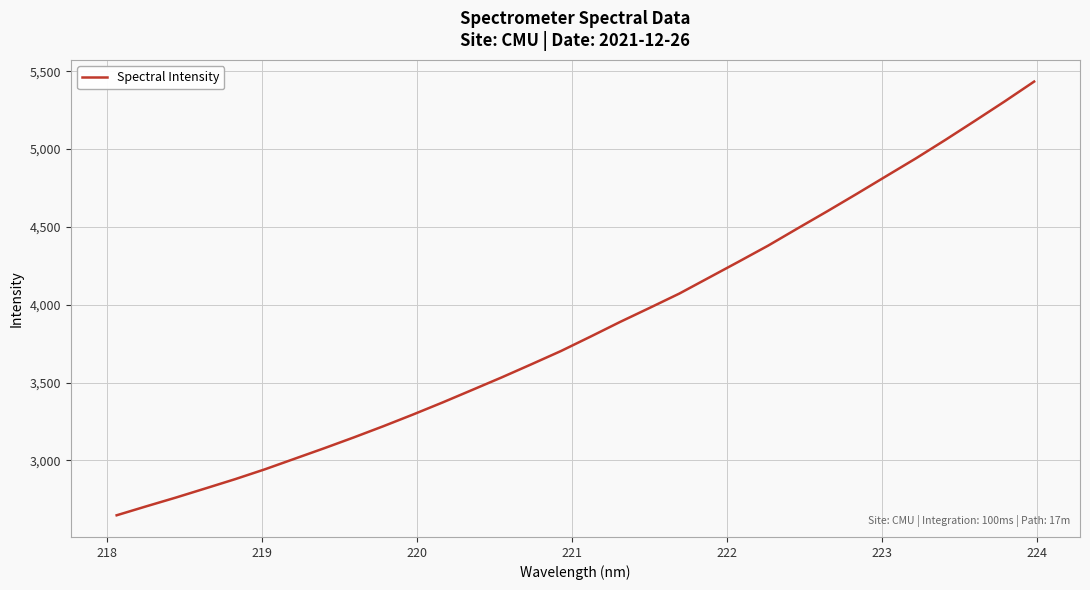

What is the maximum value shown in the chart?

5433.7